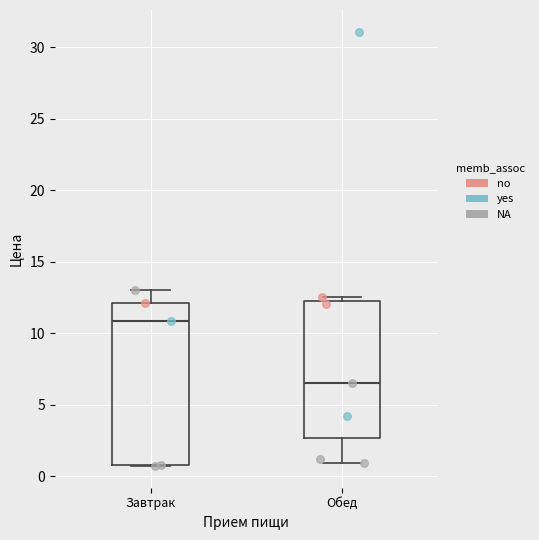

Reading left to right, read every box against the y-axis: the position of its median line, the range the box covers, and the ends of its whiskers. The values are not printed on the chart, so give them approximately, as read against the axis.

Завтрак: median 11.0, box 1.0 to 12.0, whiskers 0.5 to 13.0
Обед: median 6.5, box 2.5 to 12.0, whiskers 1.0 to 12.5